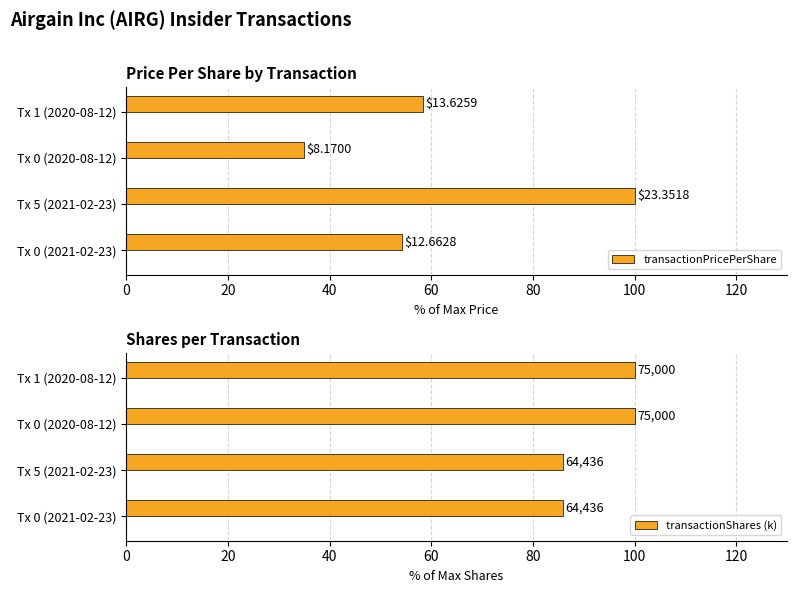

Reading right to left, list all the values displayed in this chart.

transactionPricePerShare: 58.4	35.0	100.0	54.2
transactionShares (k): 100.0	100.0	85.9	85.9